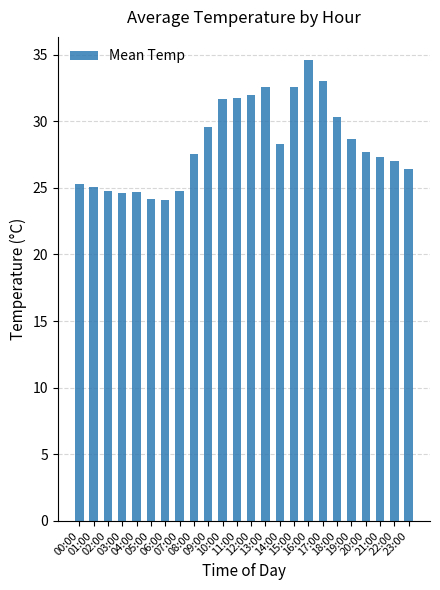

What position from the right is 00:00?

24